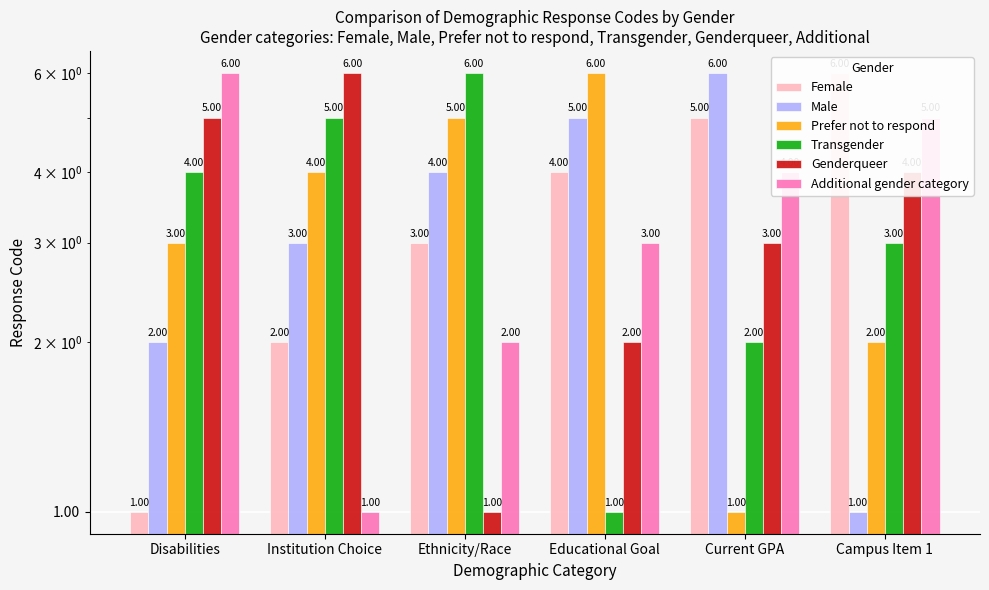

How many bars are there in total?

36